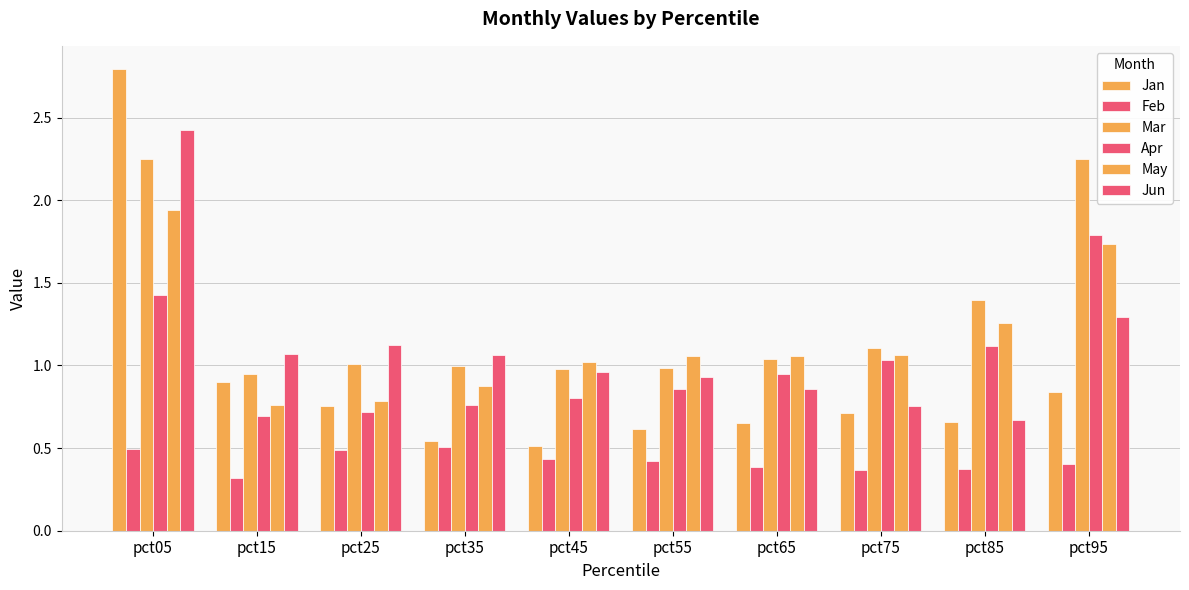

What is the total value across all series at pct45?

4.7